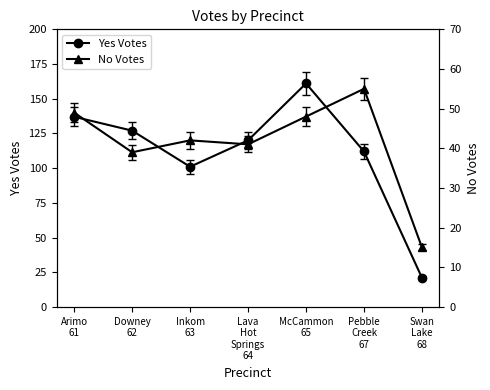

How many values in the No Votes series are below 42?

3